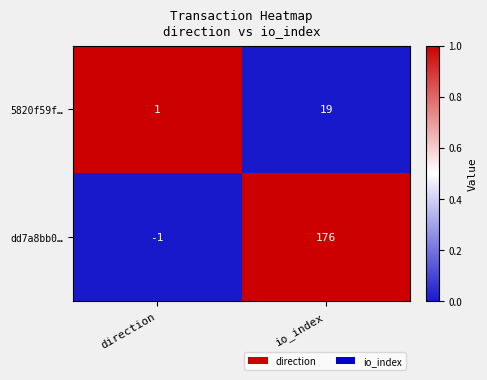

How many categories are shown in the chart?

2